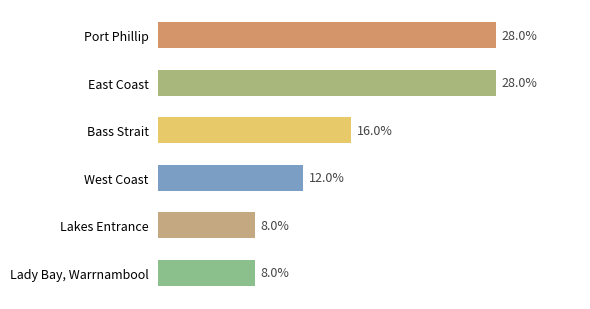

What is the label of the 6th bar from the top?

Lady Bay, Warrnambool